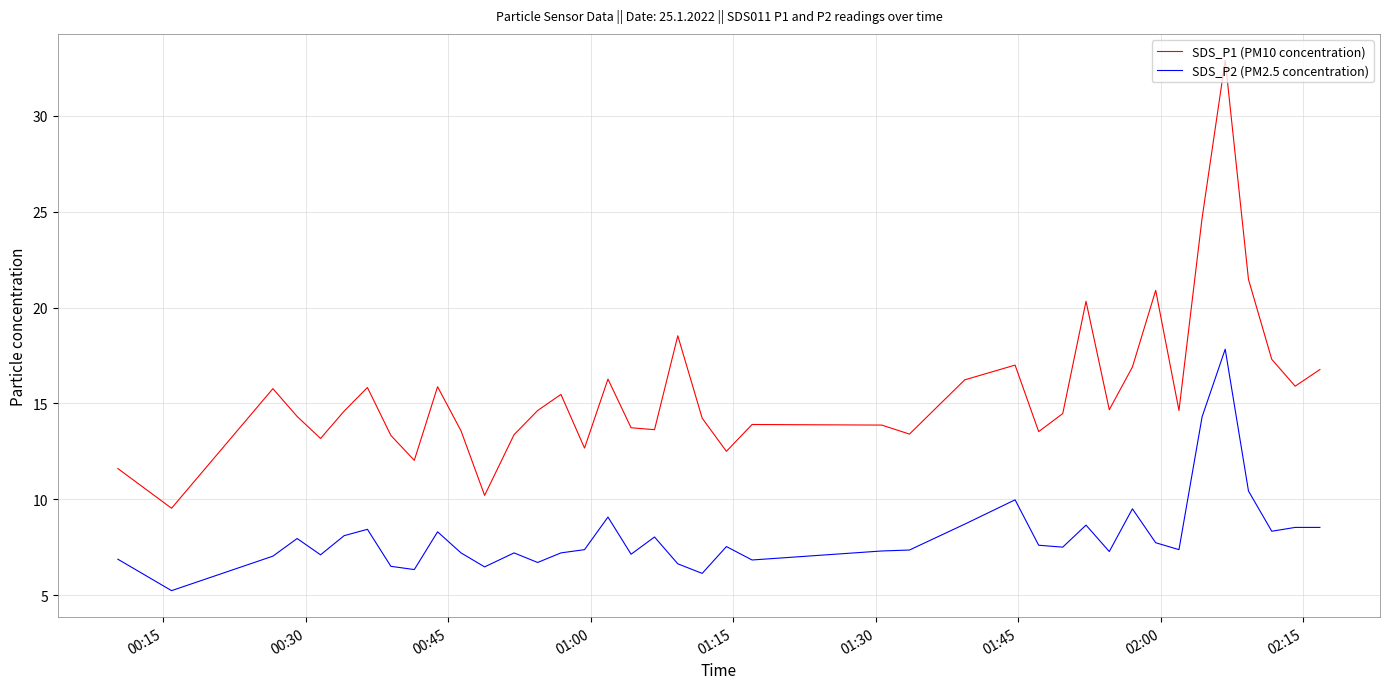

What is the greatest value displayed?

32.9